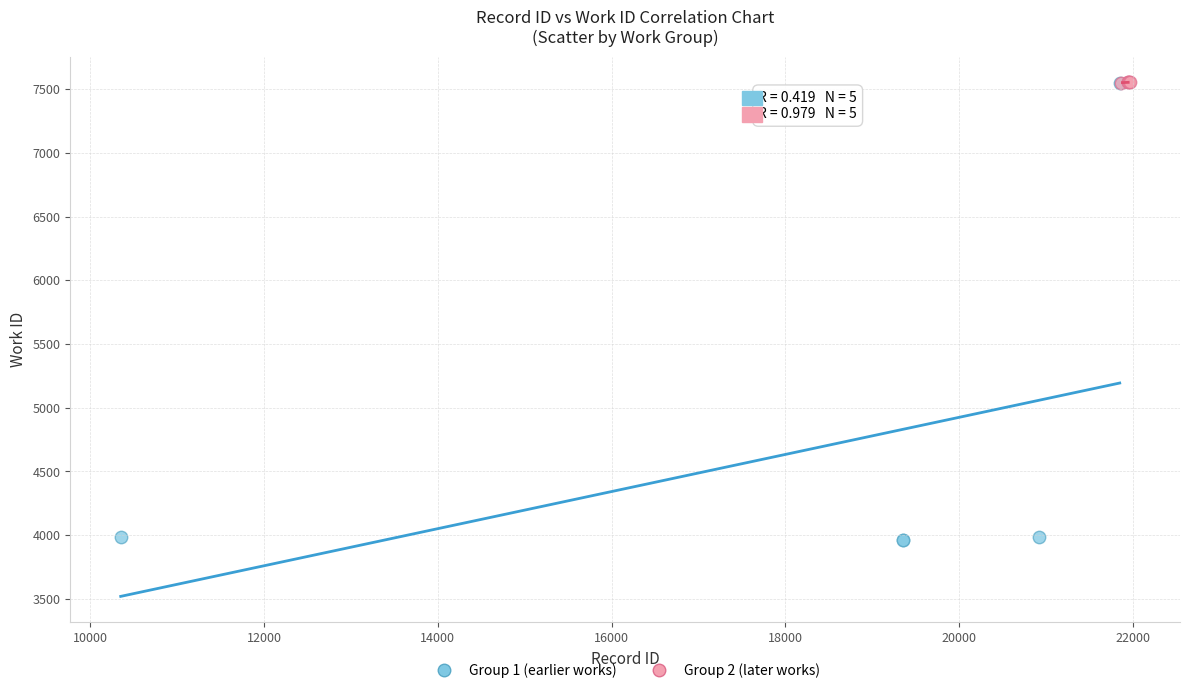

Which series has the largest Y range (max minus min)?

Group 1 (earlier works)